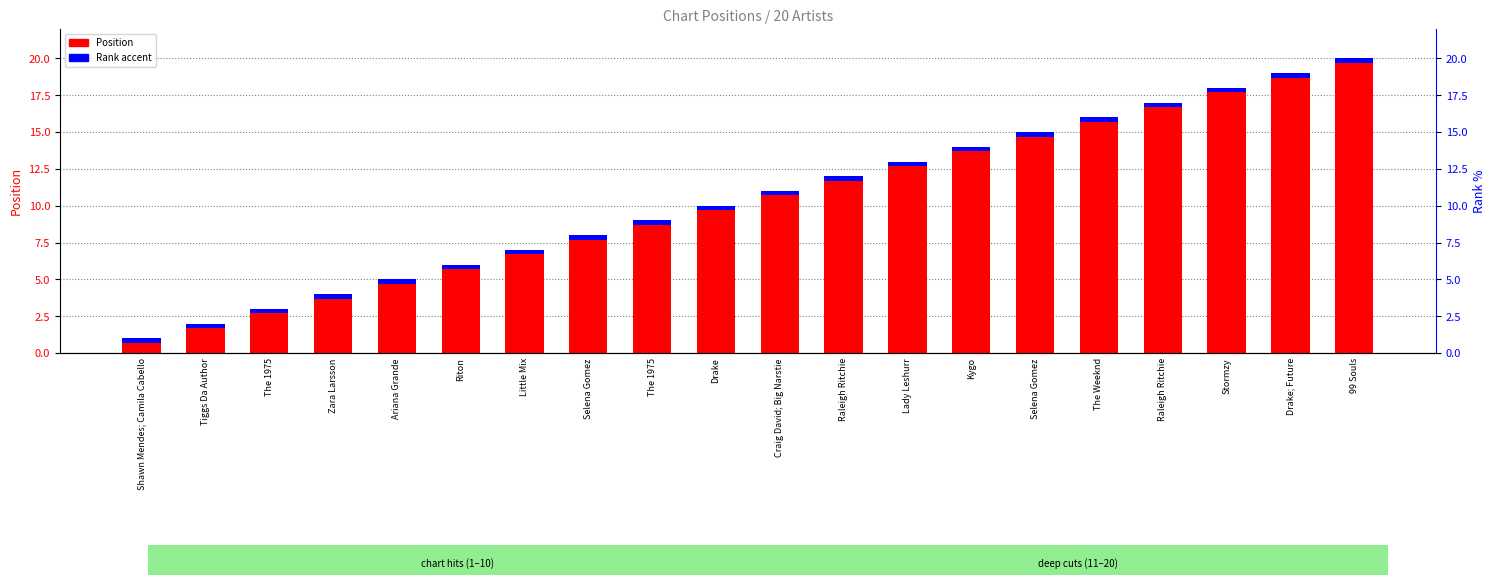

What is the change in value from The 1975 to Stormzy?

+15